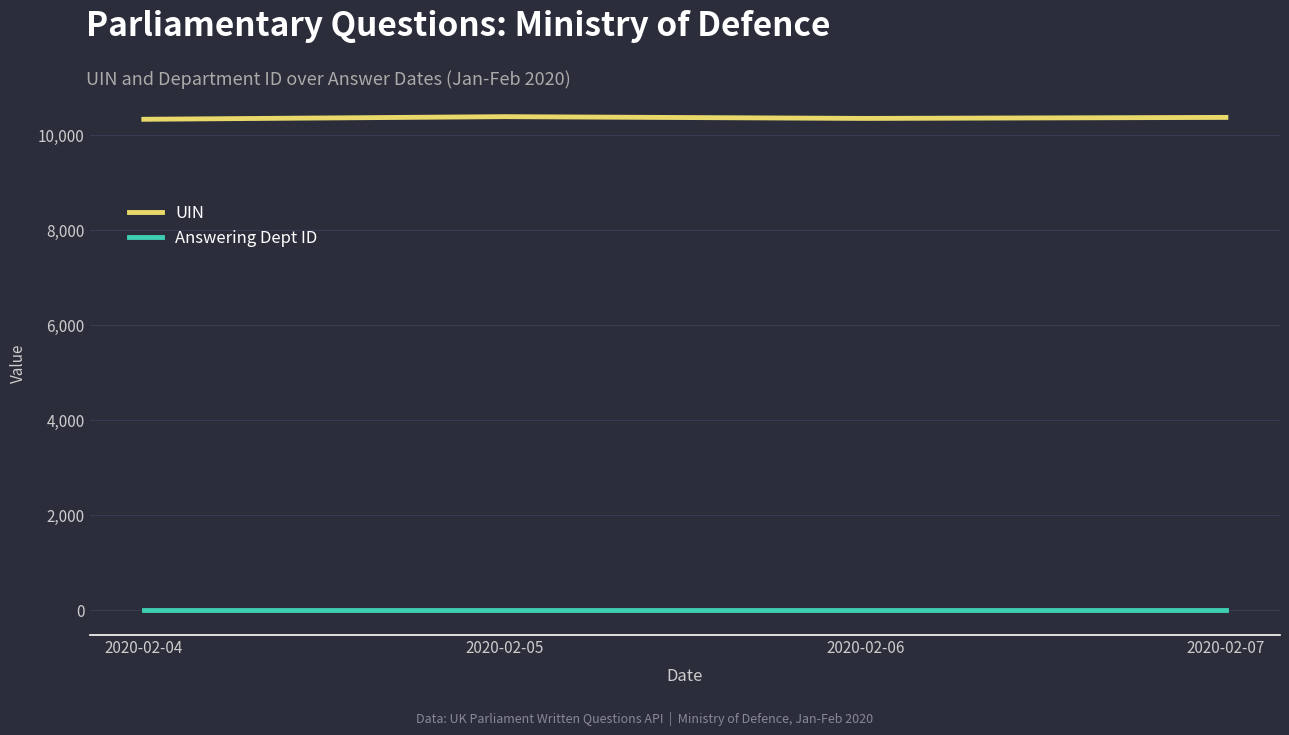

True or false: Answering Dept ID and UIN cross at least once.

False